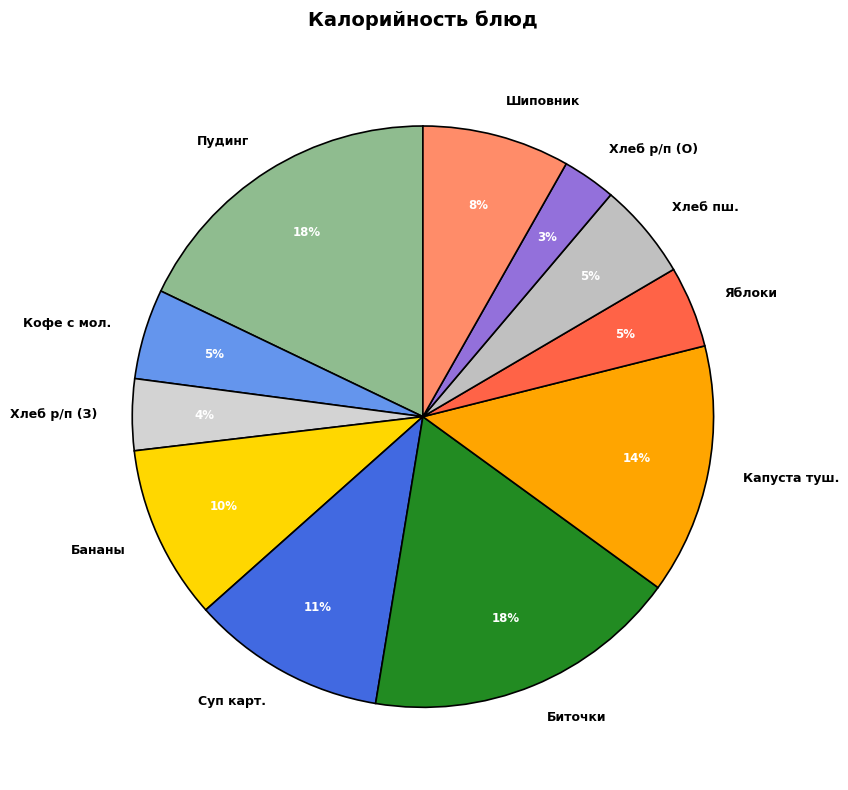

To the nearest percent, what is the difference between the largest and smallest slice percentages?

15%